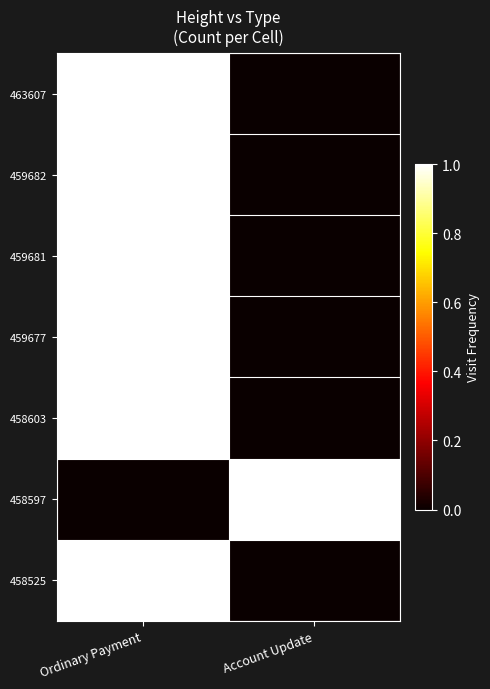

Which series has the widest spread of values?

463607